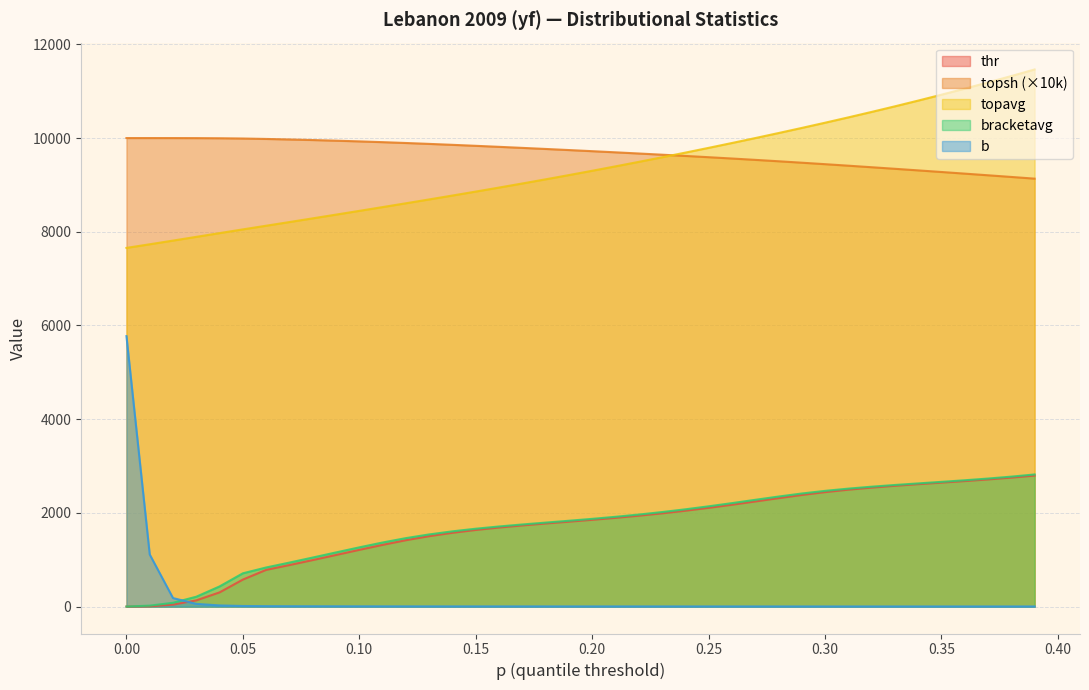

What is the sum of all thr values?

67719.3